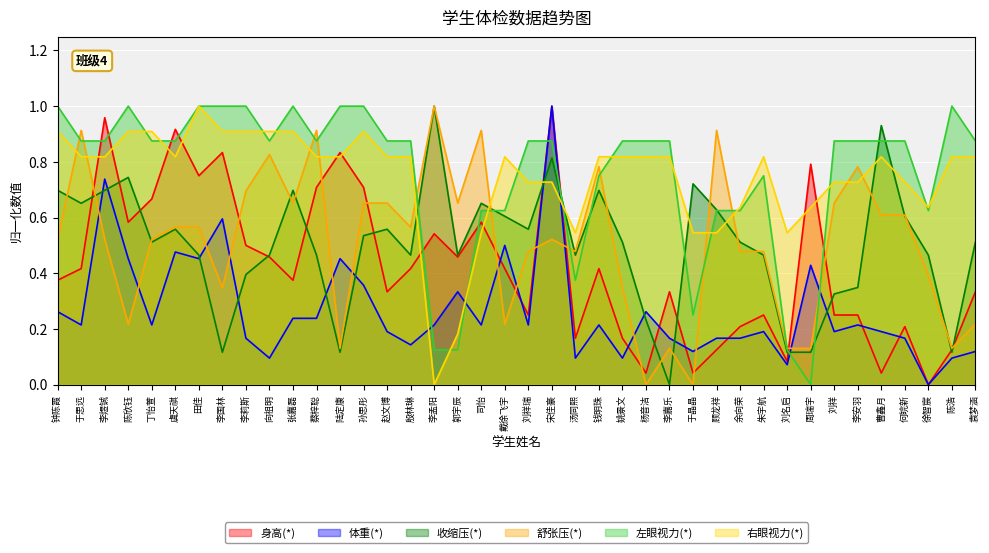

Is it true that 体重(*) equals 1.0 at 宋佳豪?

True